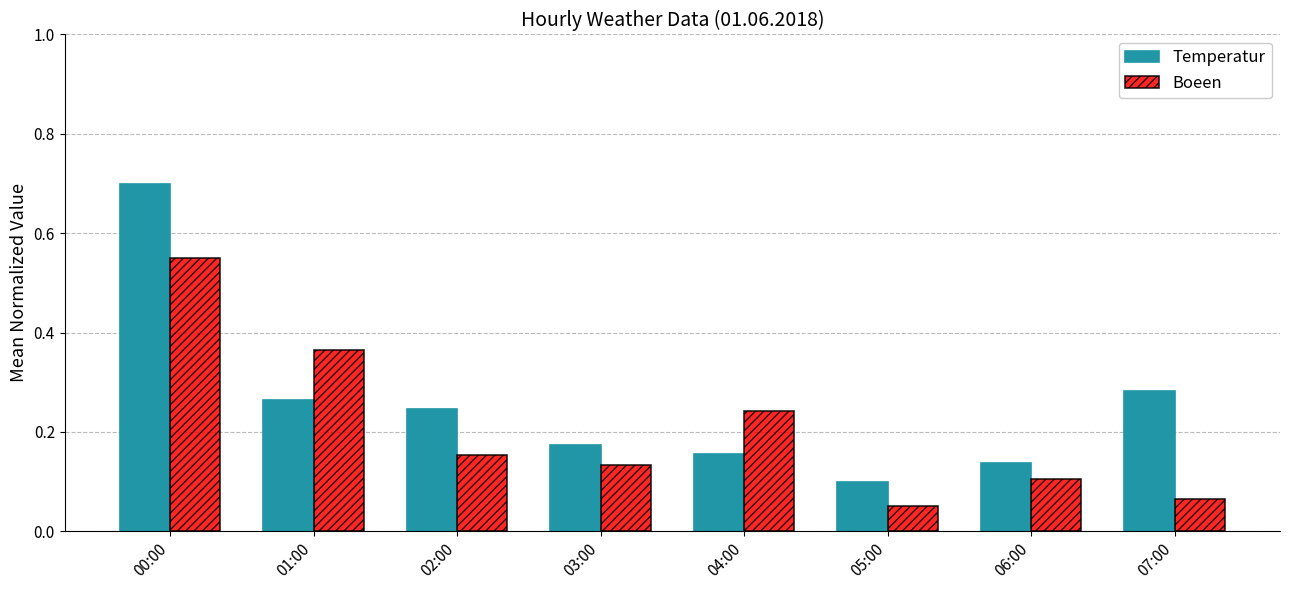

At which label does Temperatur reach its peak?

00:00